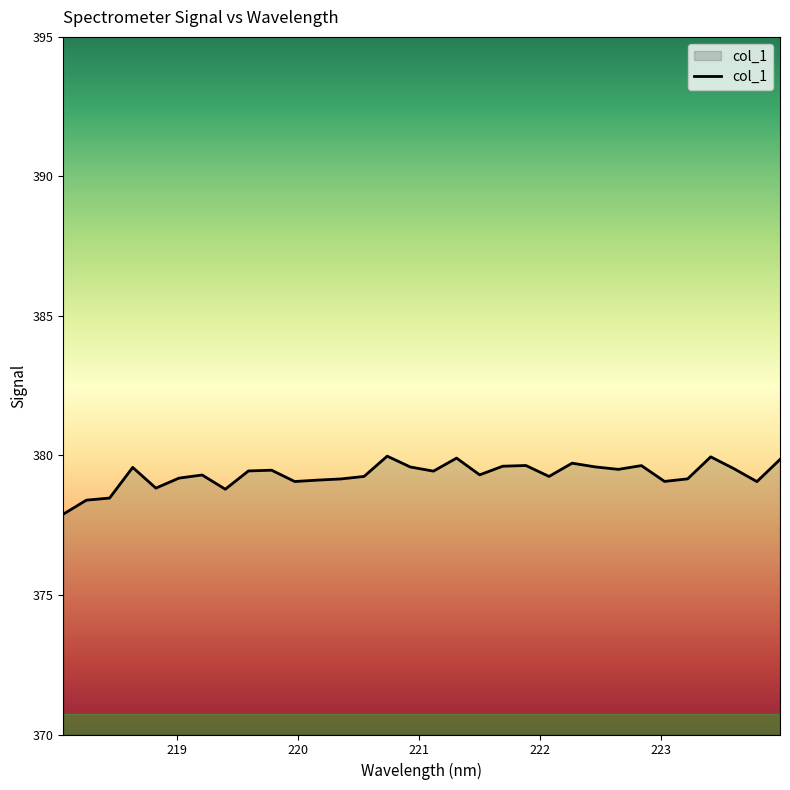

What is the difference between the maximum and minimum values?

2.1